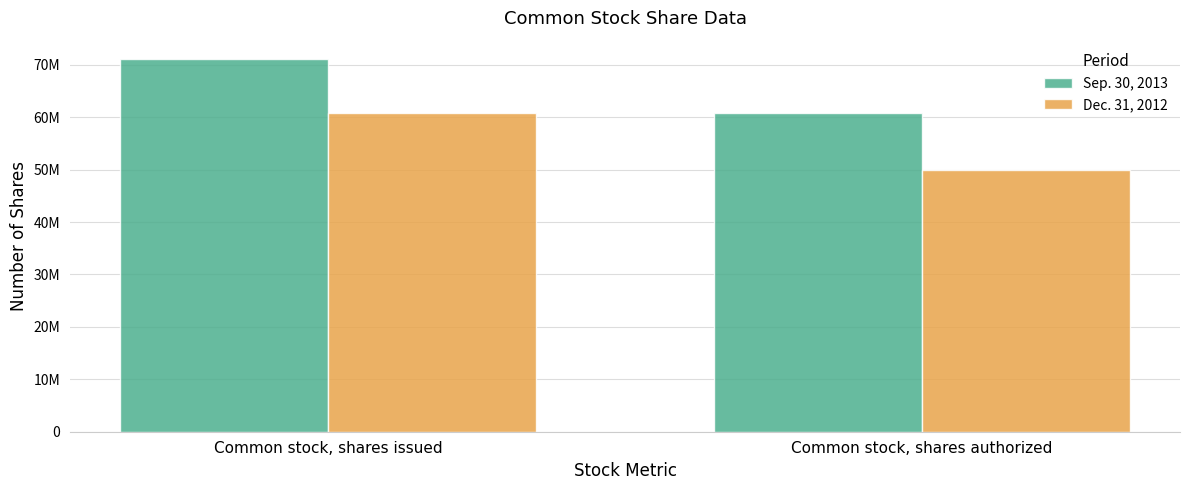

At which category is the sum across all series the highest?

Common stock, shares issued